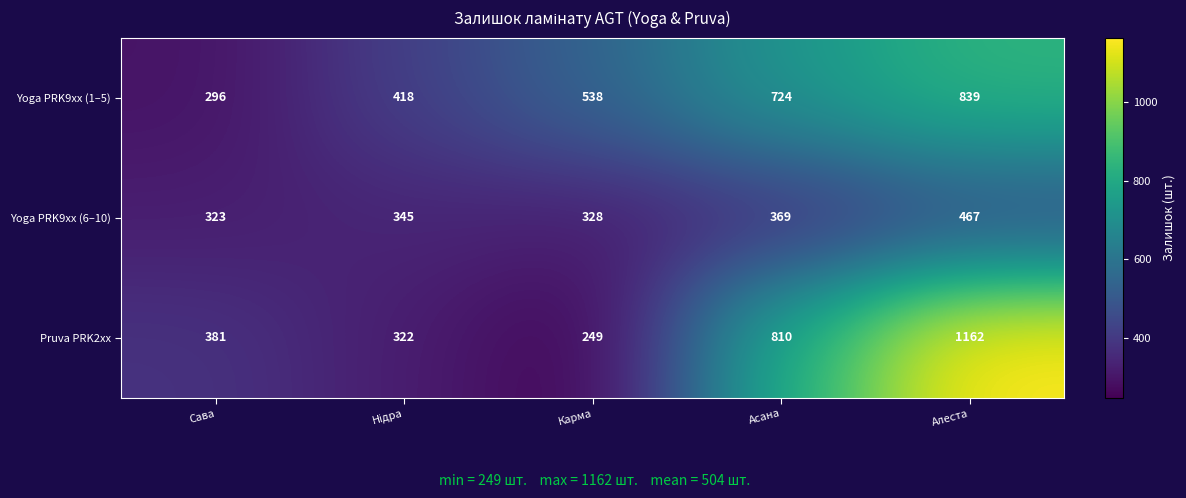

Which label corresponds to the largest value in the chart?

Алеста